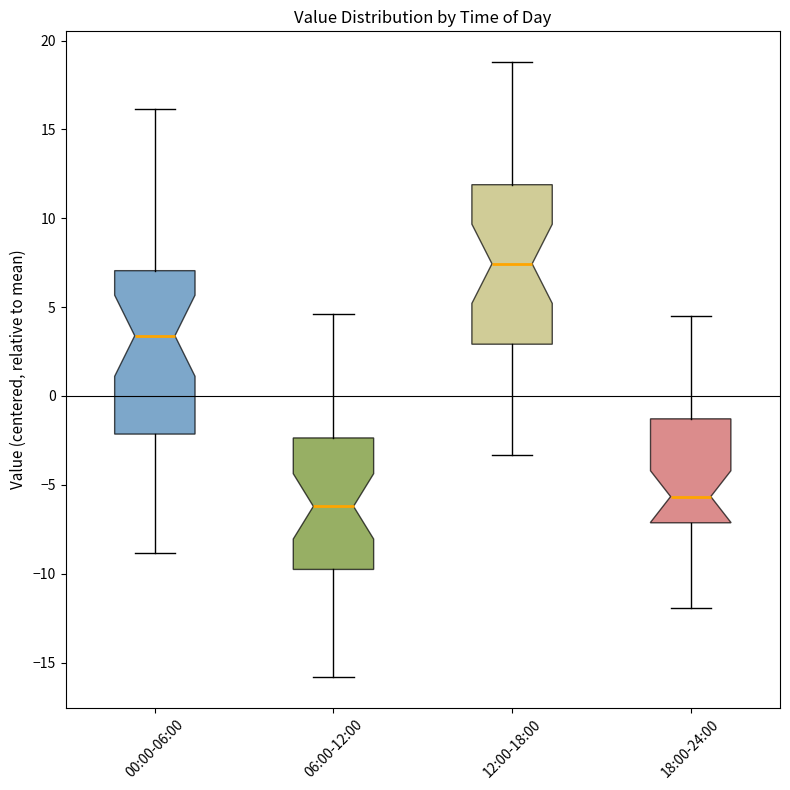

Reading left to right, transcribe this box plot: for each box, give where its median line is, the range the box spans, and where its two whiskers end, as read against the y-axis. The values are not printed on the chart, so give them approximately, as read against the axis.

00:00-06:00: median 3.5, box -2.0 to 7.0, whiskers -9.0 to 16.0
06:00-12:00: median -6.0, box -10.0 to -2.5, whiskers -16.0 to 4.5
12:00-18:00: median 7.5, box 3.0 to 12.0, whiskers -3.5 to 19.0
18:00-24:00: median -5.5, box -7.0 to -1.5, whiskers -12.0 to 4.5